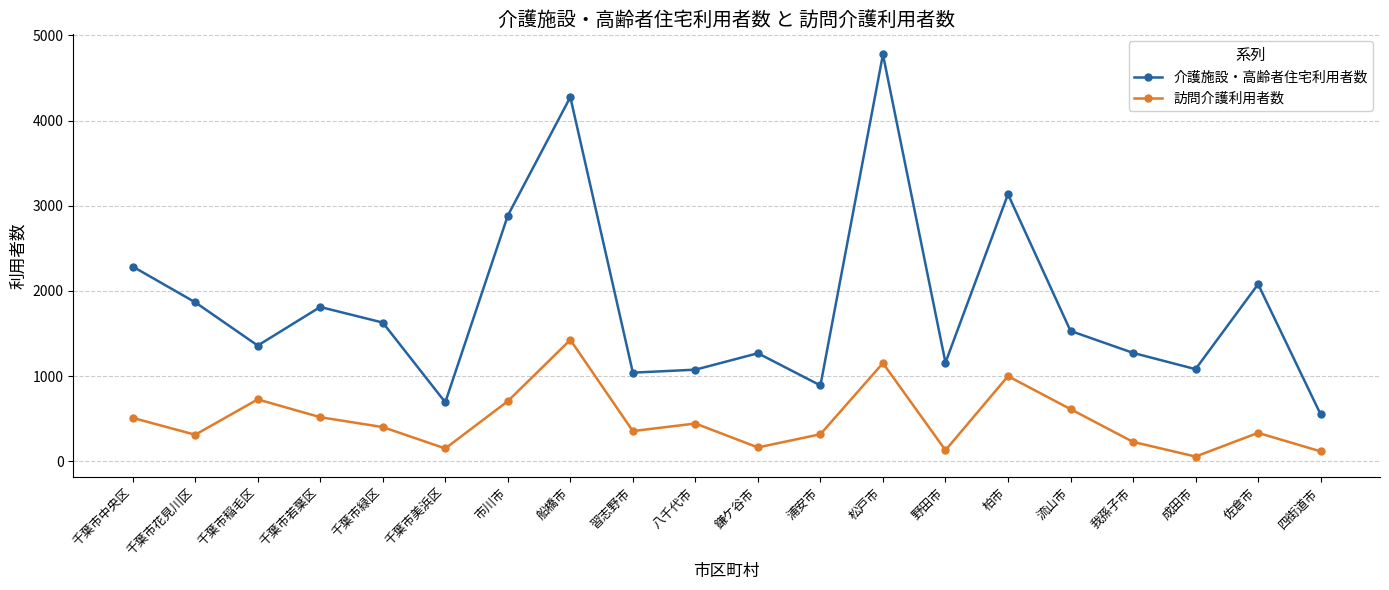

Rank the series by their average value, from lowest to highest.

訪問介護利用者数, 介護施設・高齢者住宅利用者数